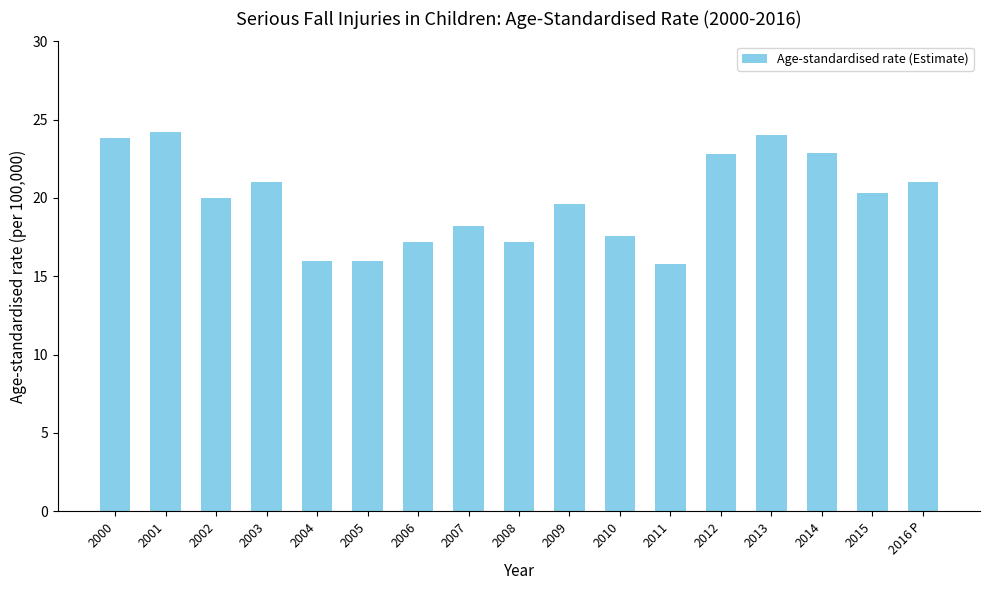

What is the greatest value displayed?

24.2